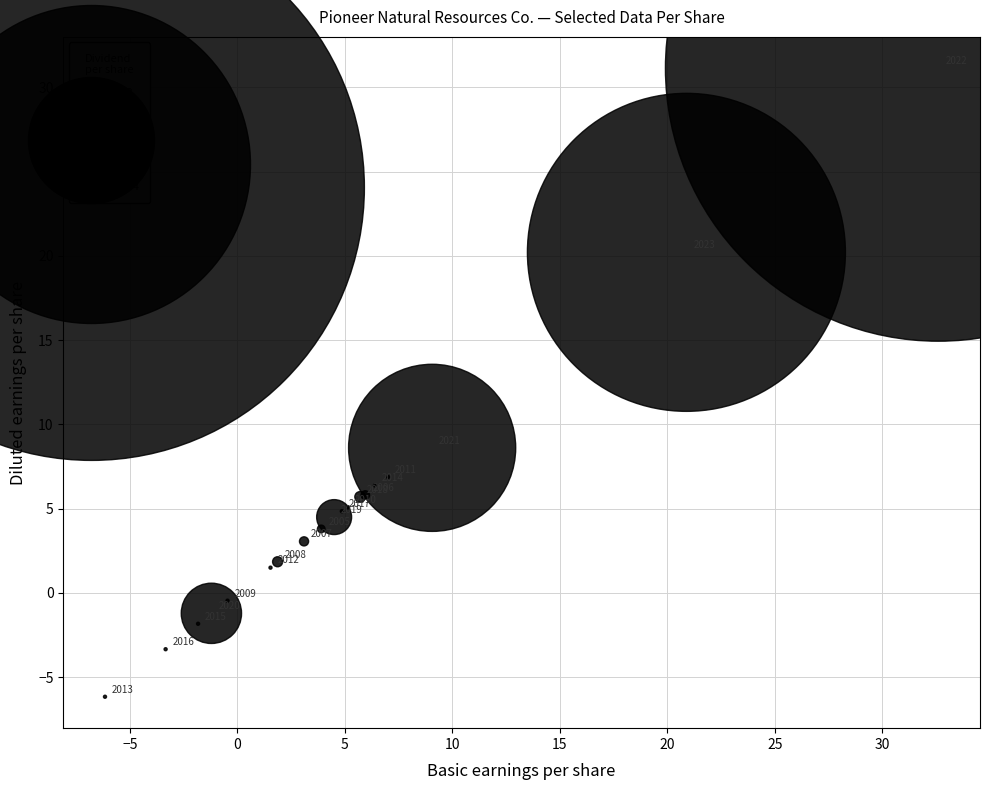

What Y value in the scatter plot is closest to 12?

8.6